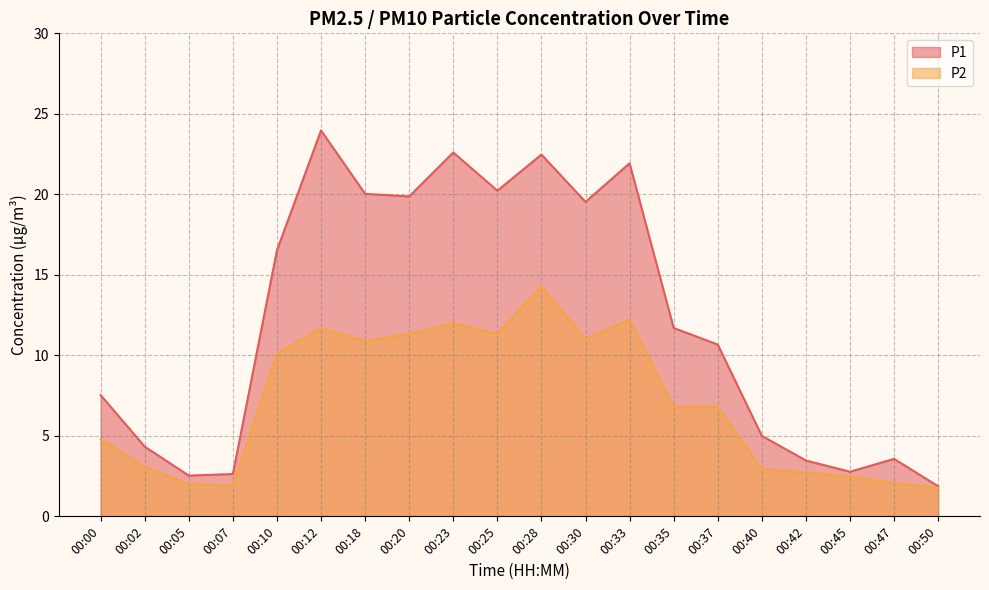

List the labels in order of P2 value, largest first.

00:28, 00:33, 00:23, 00:12, 00:20, 00:25, 00:30, 00:18, 00:10, 00:35, 00:37, 00:00, 00:02, 00:40, 00:42, 00:45, 00:47, 00:05, 00:07, 00:50